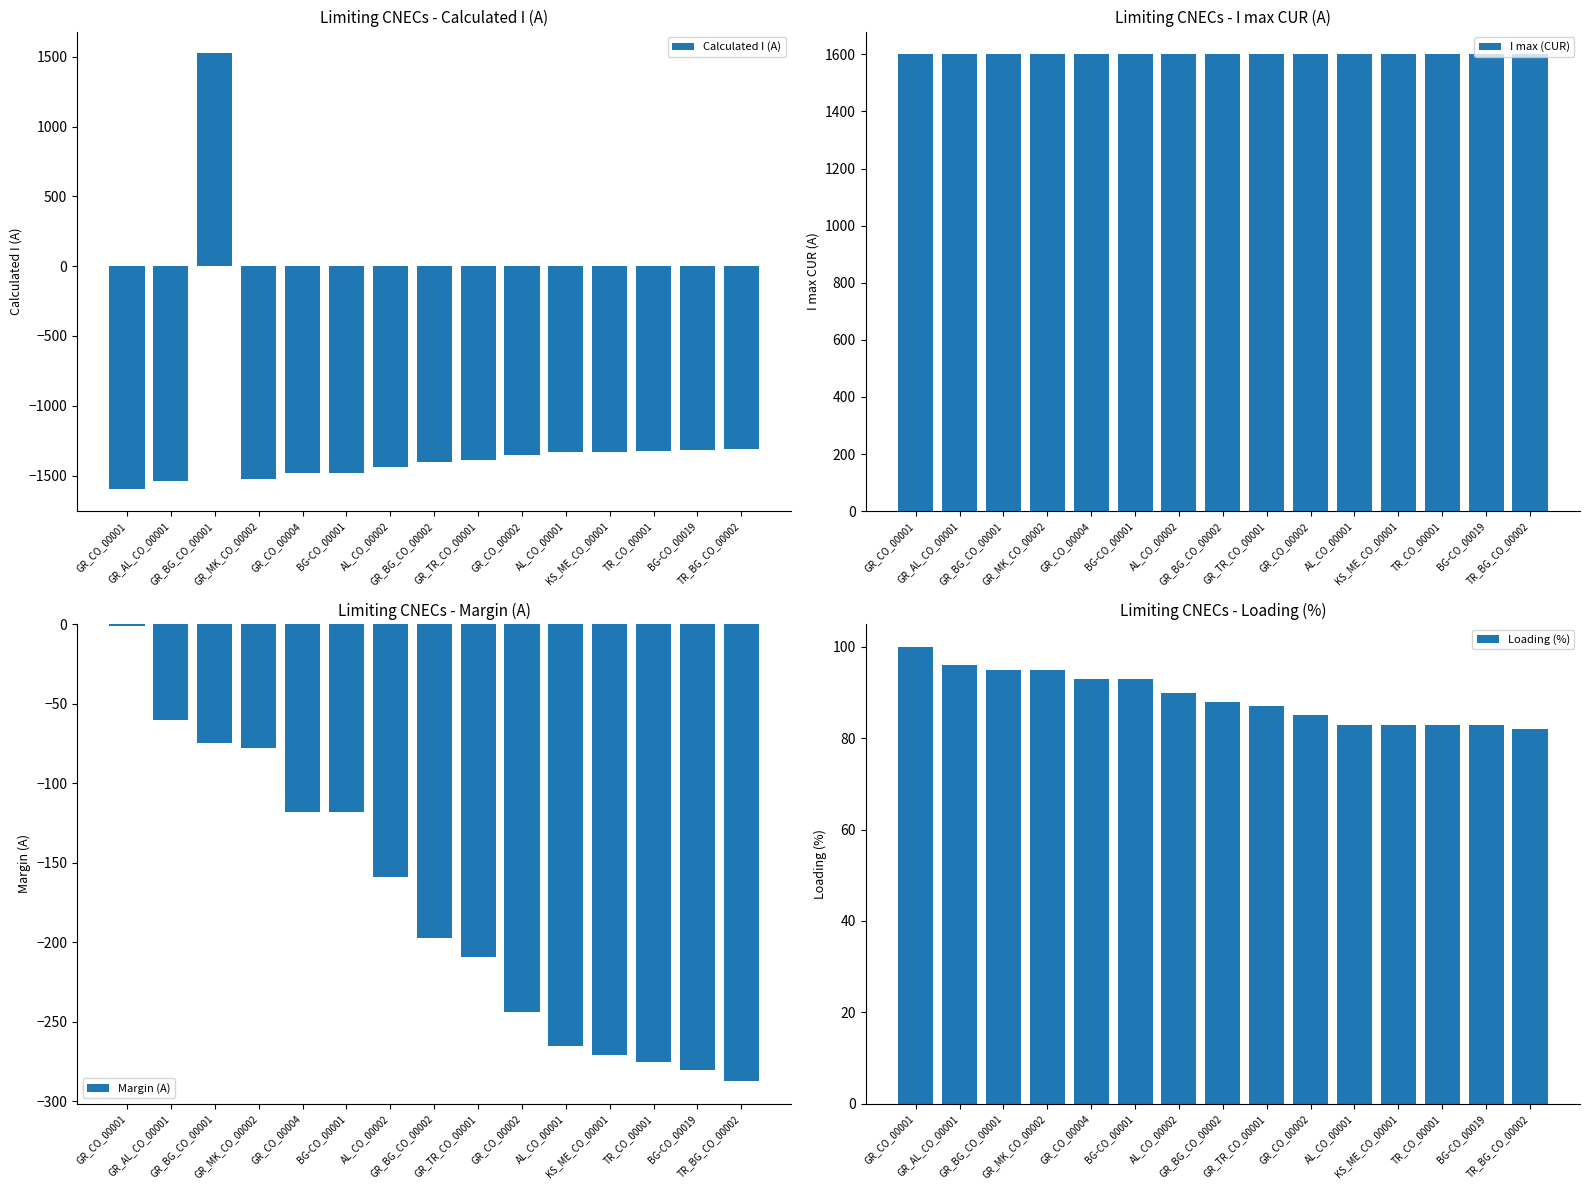

Is it true that Calculated I (A) equals -1325 at TR_CO_00001?

True